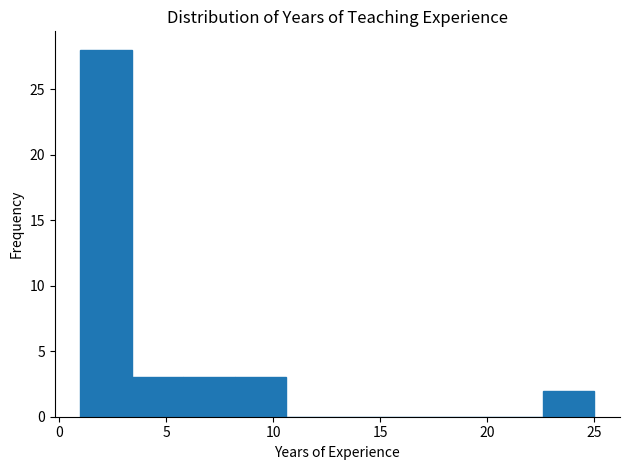

Over which range of the x-axis is the bar tallest?

1.0 to 3.4